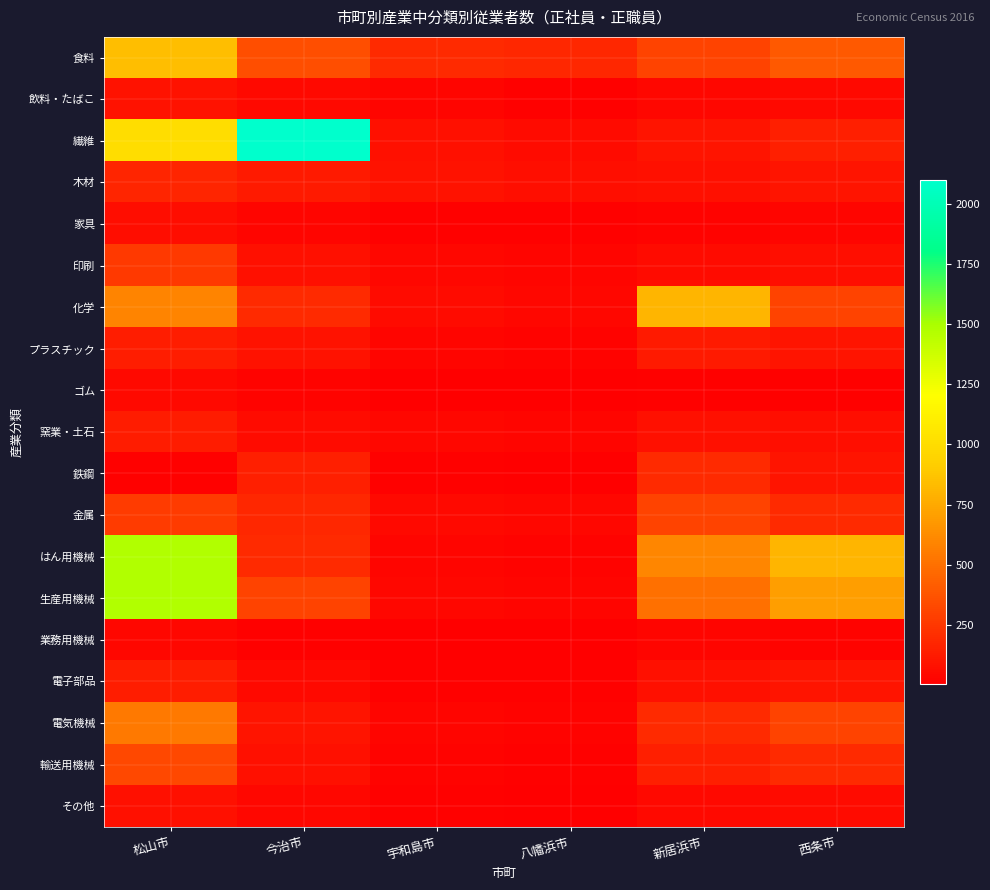

At how many categories does at least one series exceed 1021?

2